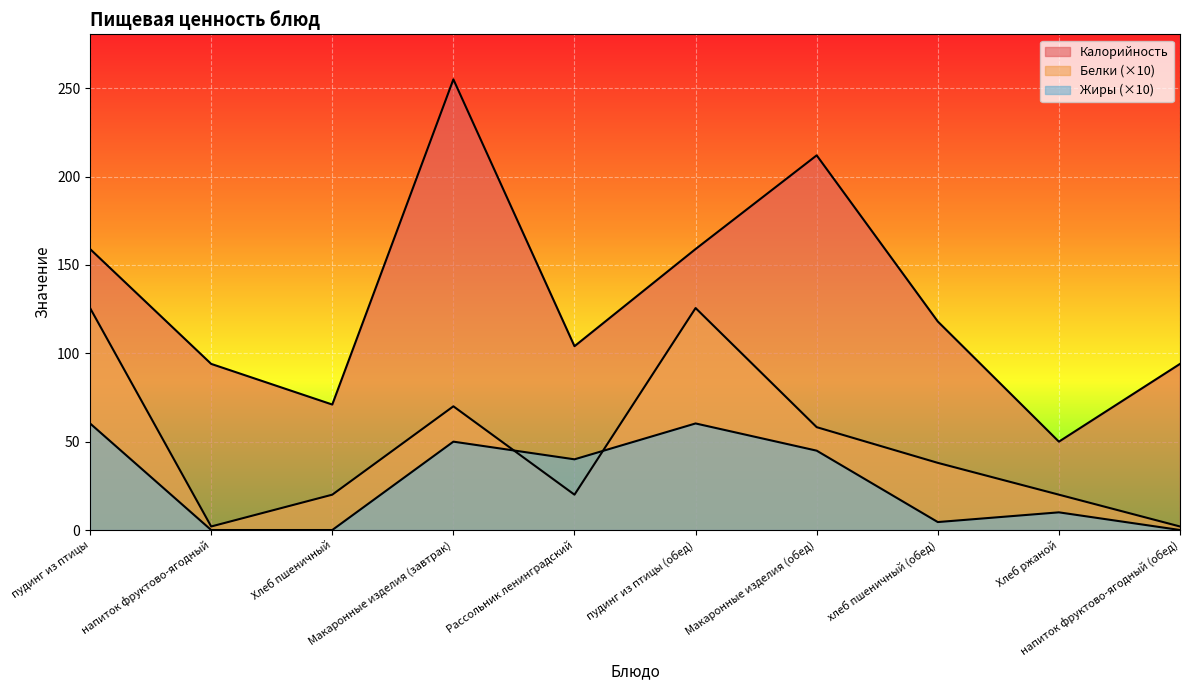

At Хлеб ржаной, list the series in order from largest to smallest.

Калорийность, Белки, Жиры